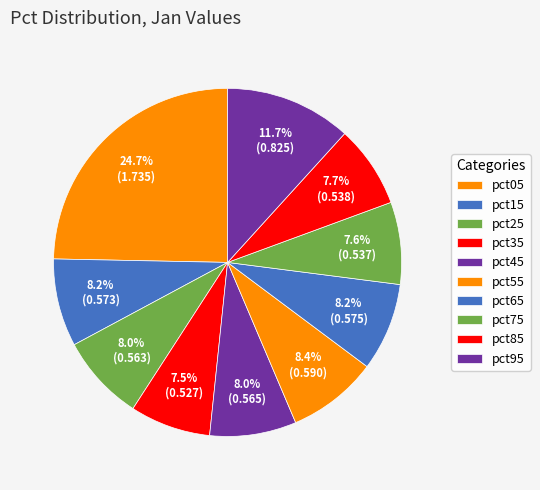

To the nearest percent, what portion does pct35 represent?

7%